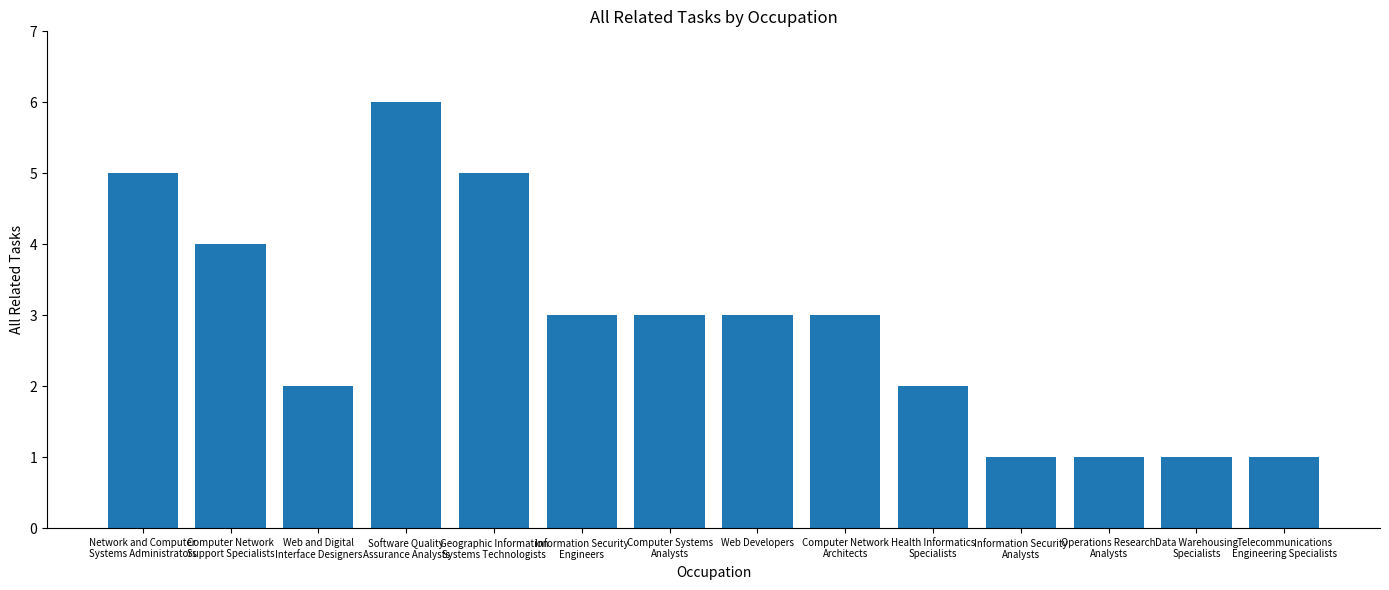

Count the number of data series in this chart.

1